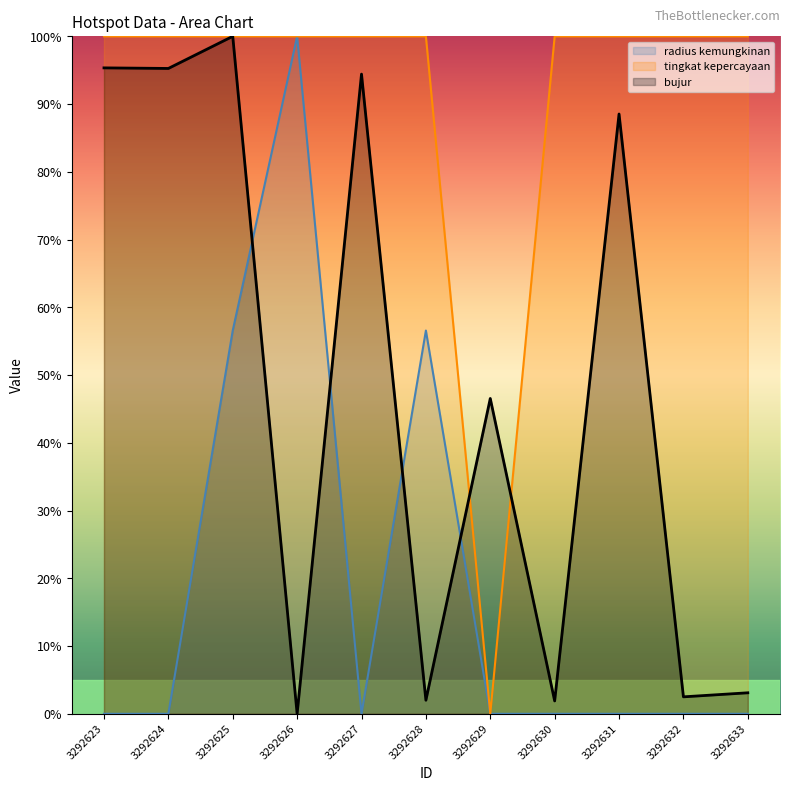

List the labels in order of radius kemungkinan value, smallest first.

3292623, 3292624, 3292627, 3292629, 3292630, 3292631, 3292632, 3292633, 3292625, 3292628, 3292626